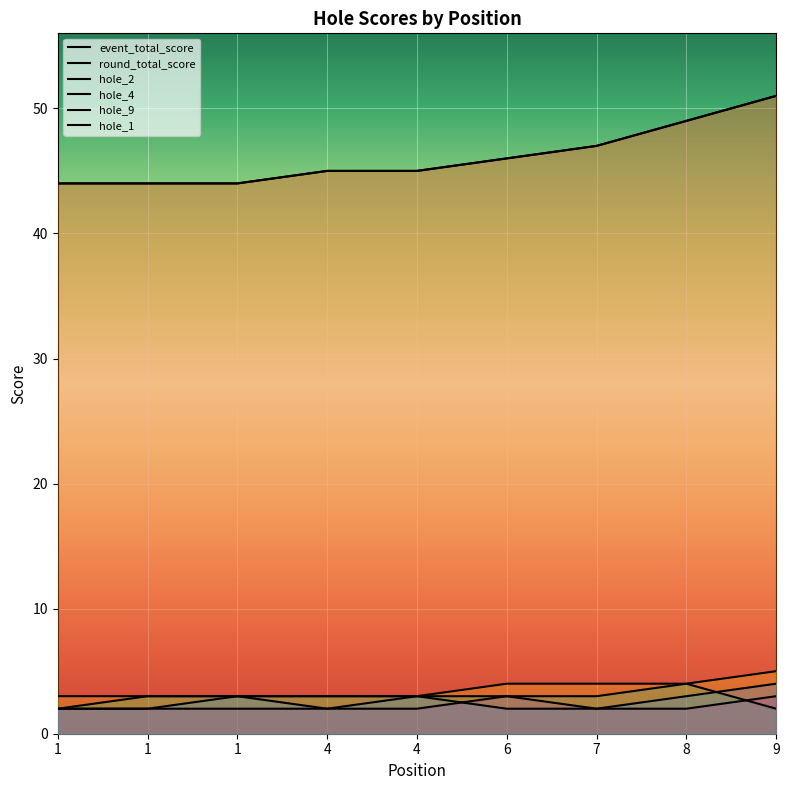

What is the total value across all series at 4?

100